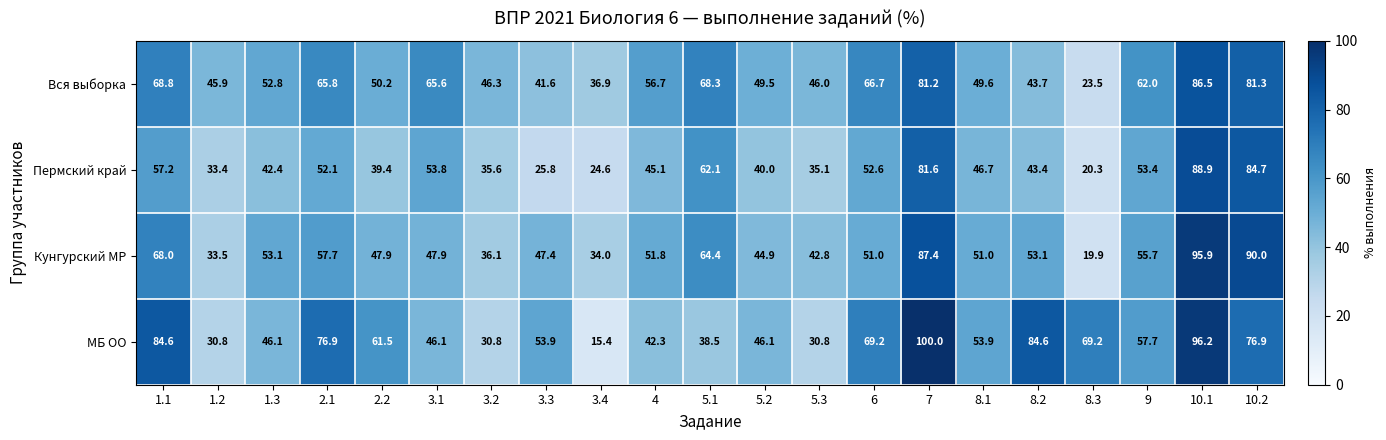

What is the total value across all series at 10.1?

367.5